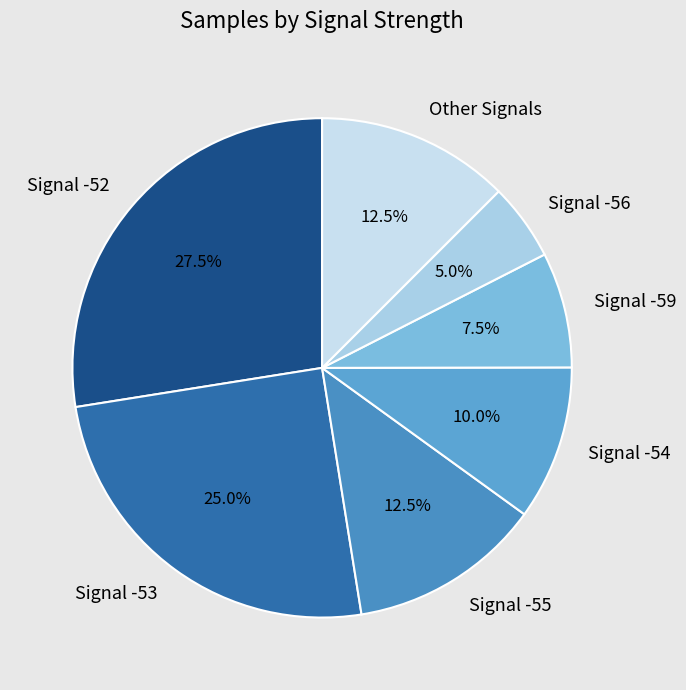

Approximately how many times larger is the value at Signal -53 compared to Signal -55?

2.0